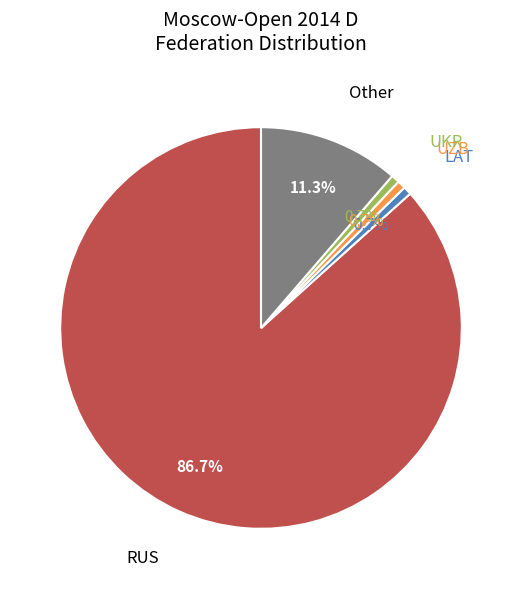

Is there any slice that represents more than half of the pie?

Yes